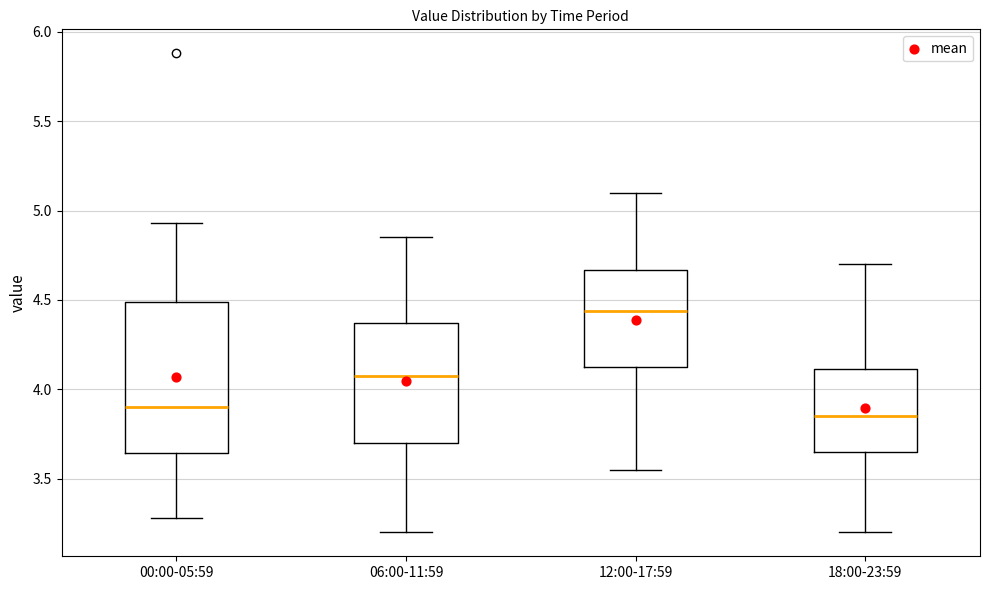

Which box has the lowest median line?

18:00-23:59